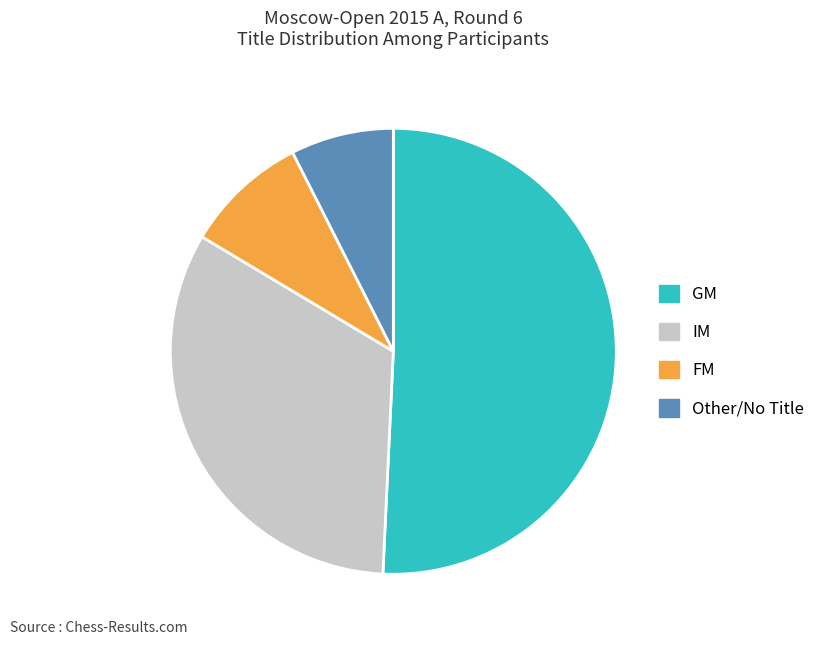

Is it true that FM is 1% of the pie?

False